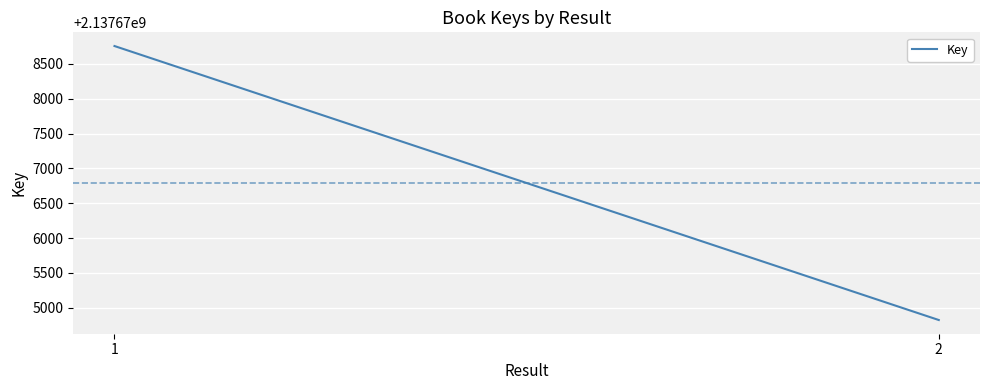

Rank the categories by value from highest to lowest.

1, 2